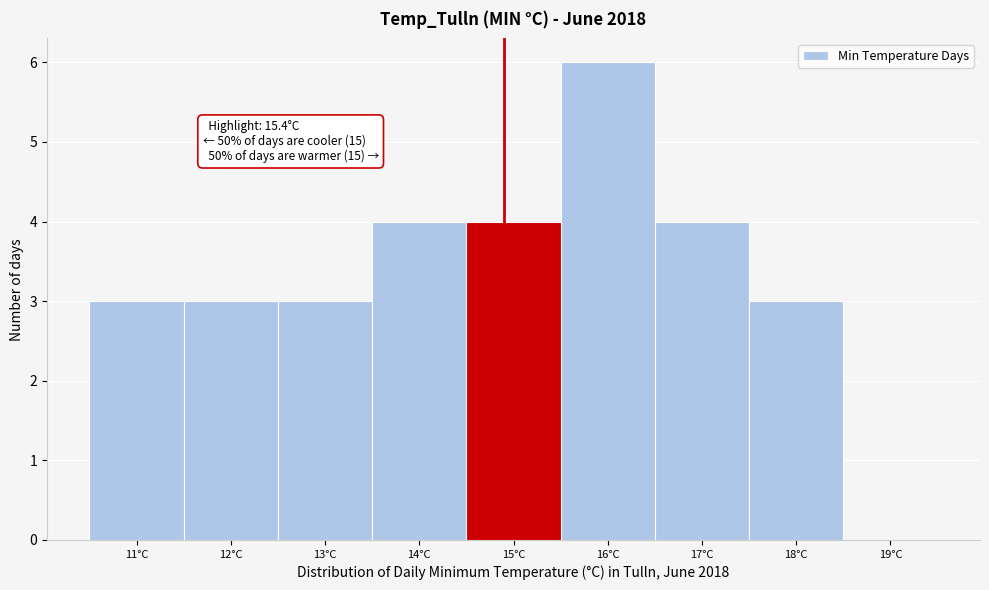

Reading right to left, list all the values displayed in this chart.

19°C=0	18°C=3	17°C=4	16°C=6	15°C=4	14°C=4	13°C=3	12°C=3	11°C=3